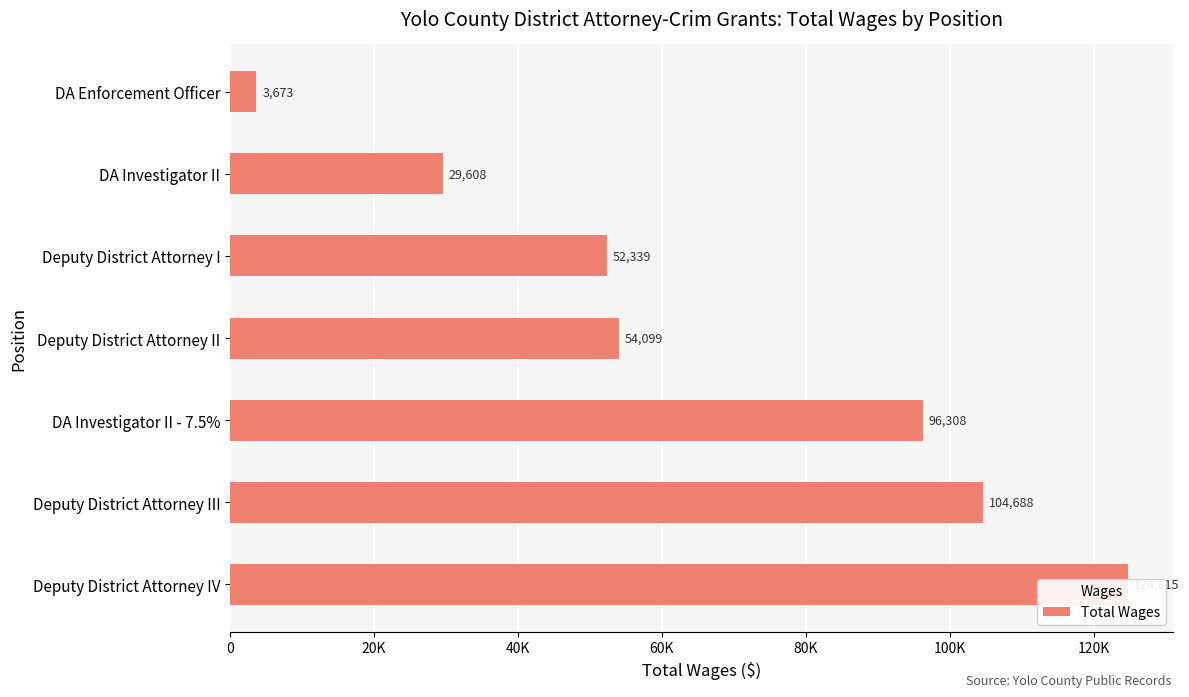

How many values exceed 54099?

3